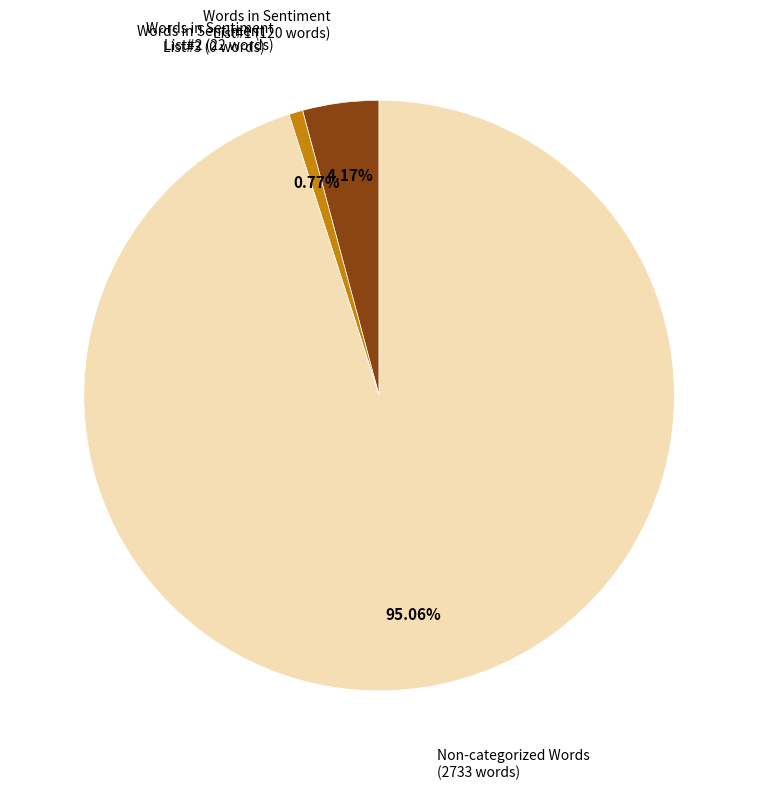

What is the ratio of the value at Words in Sentiment List#1 (120 words) to the value at Words in Sentiment List#2 (22 words)?

5.5